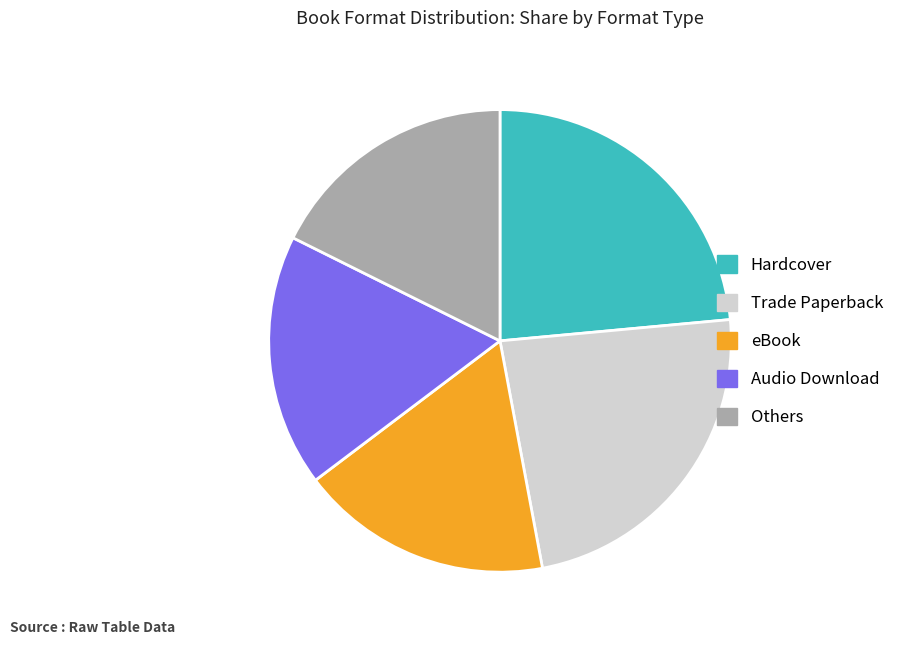

Does Audio Download account for over 50% of the chart?

No